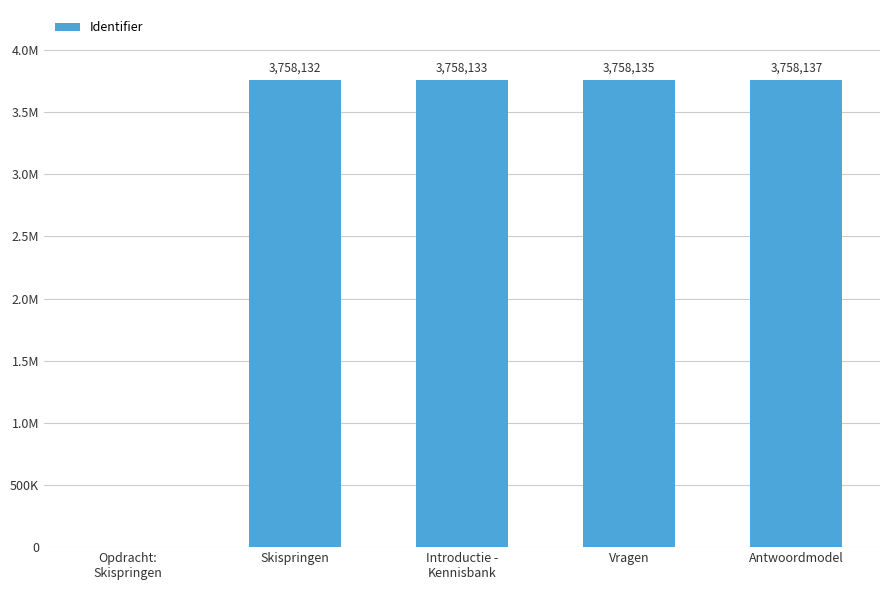

Are the bars horizontal?

No